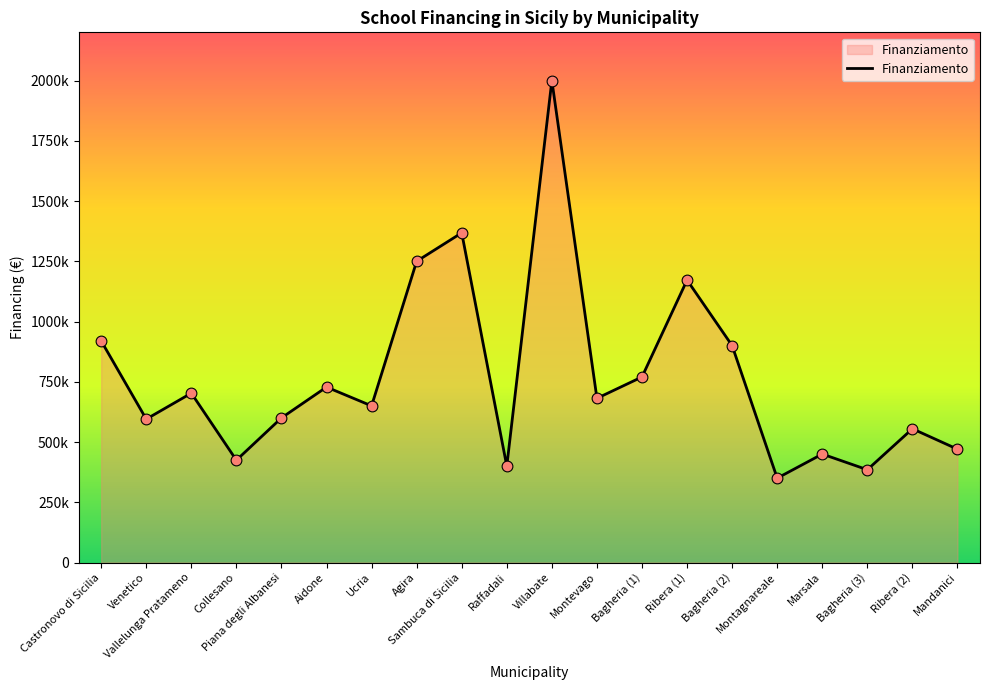

What is the change in value from Raffadali to Montevago?

+281300.0